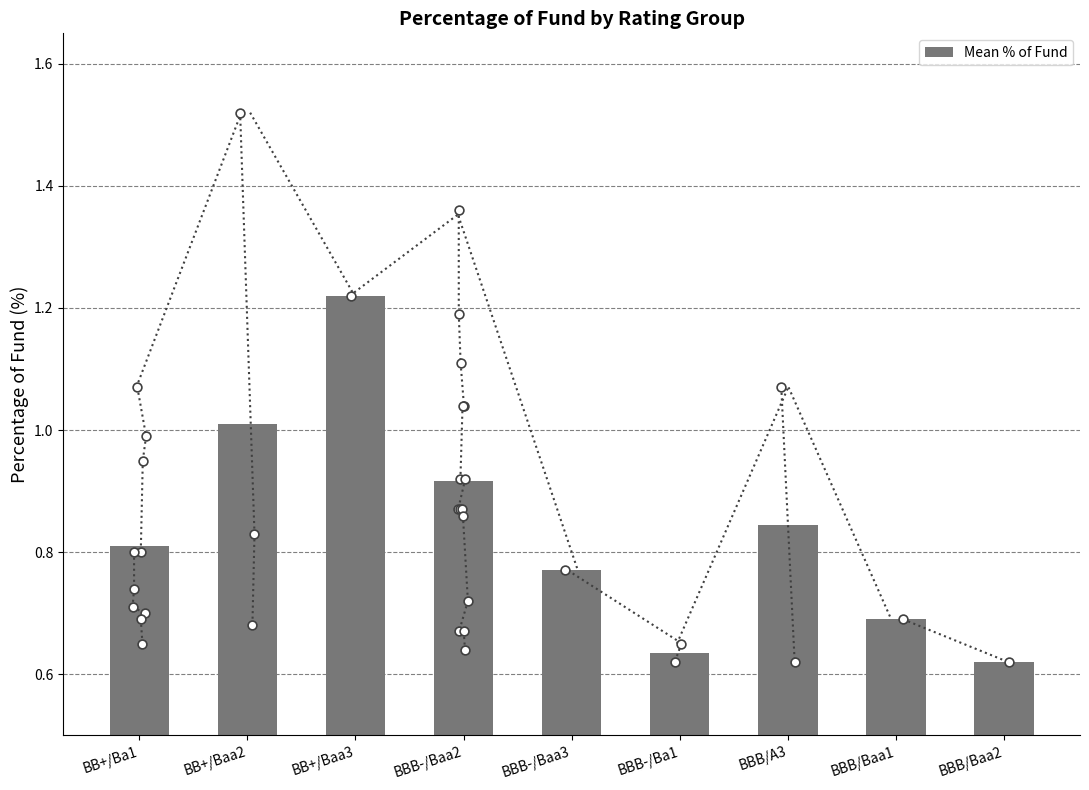

What is the change in value from BB+/Baa2 to BBB-/Ba1?

-0.4